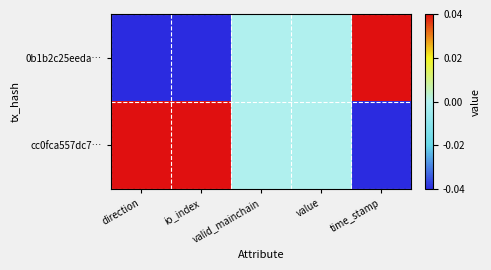

Count the number of data series in this chart.

2